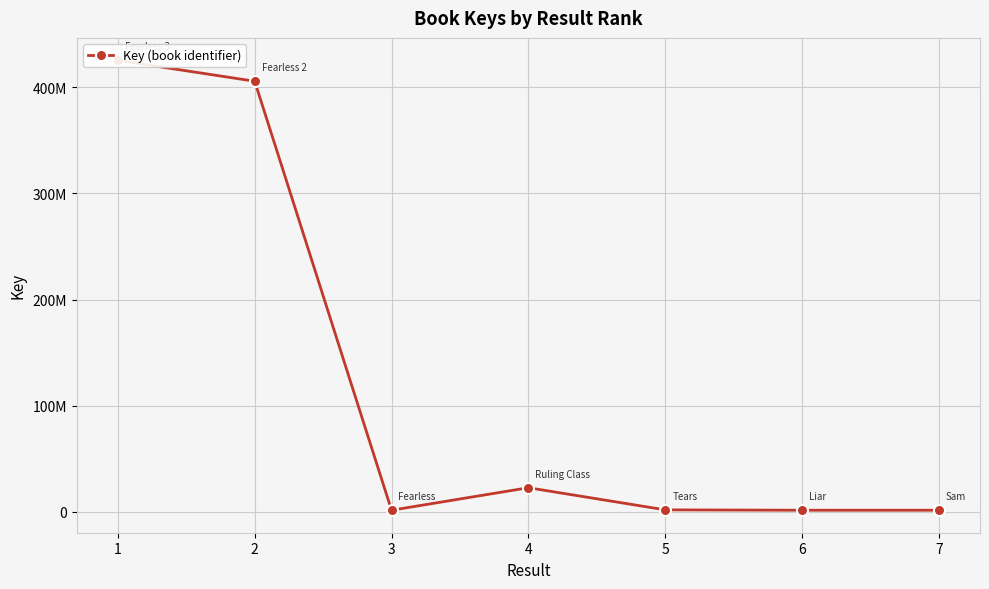

What is the average value?

122929211